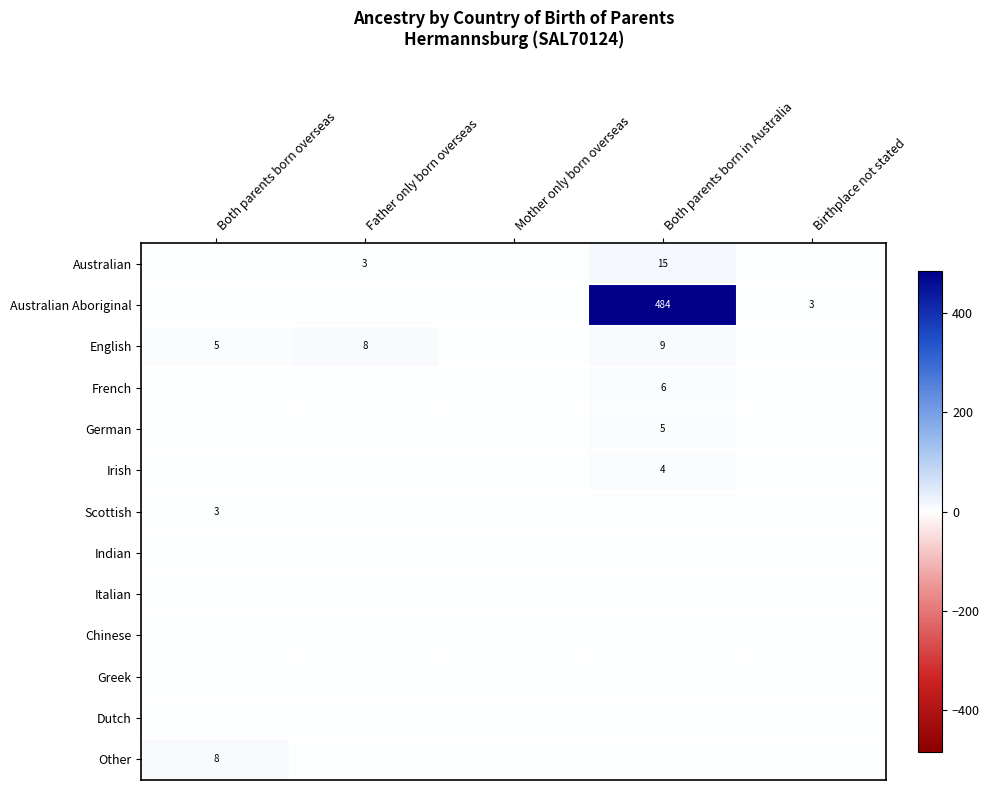

True or false: Irish has a value of 4 at Both parents born in Australia.

True